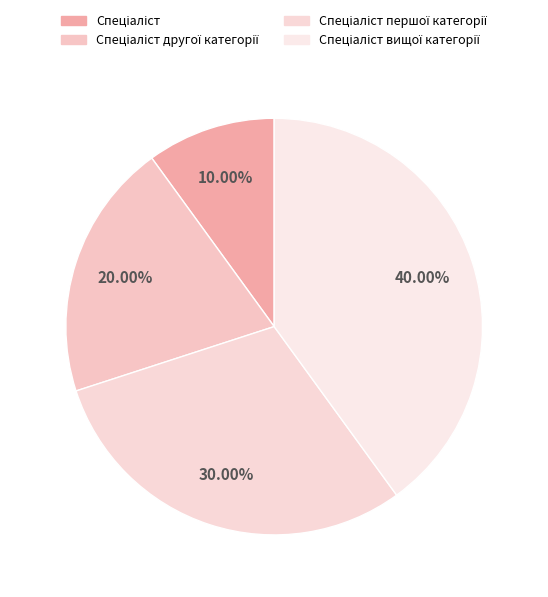

To the nearest percent, what is the difference between the largest and smallest slice percentages?

30%